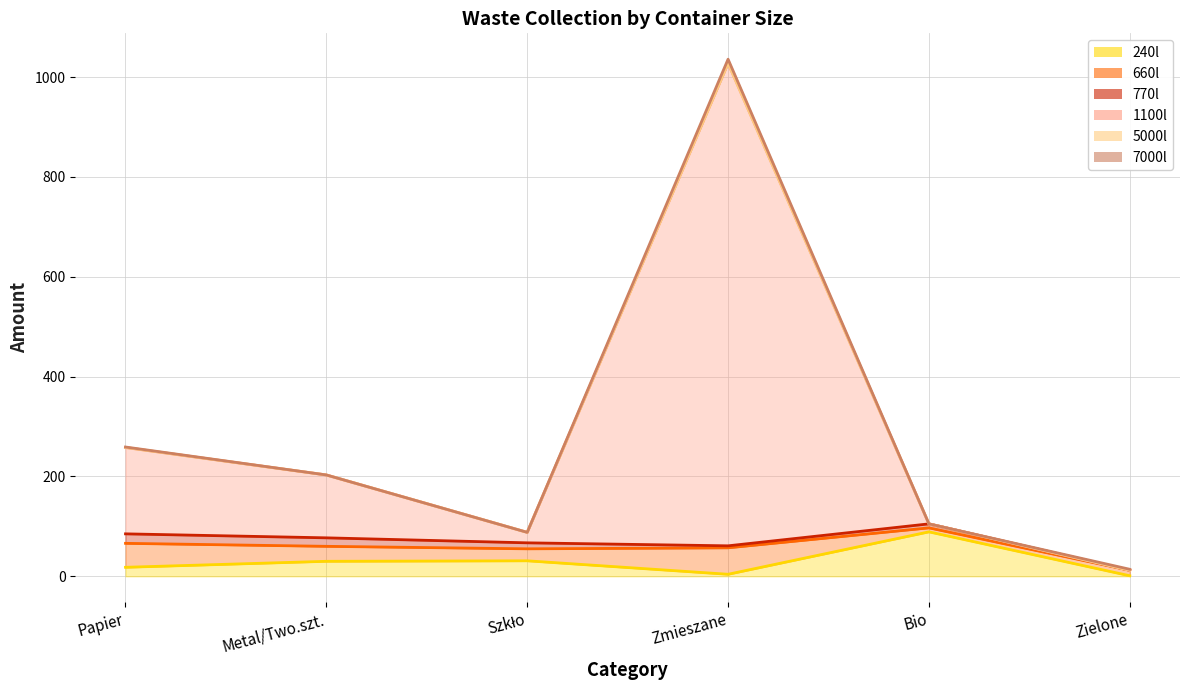

How many values in the 660l line series are below 60?

3